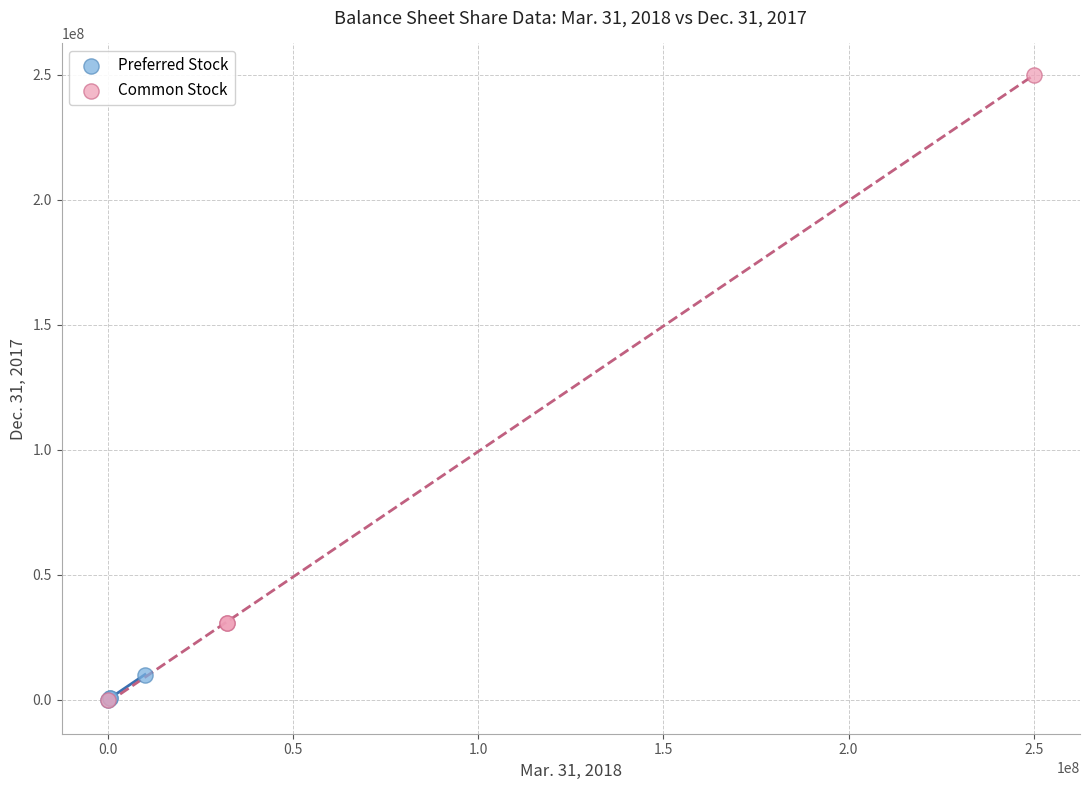

Which series has the largest Y range (max minus min)?

Common Stock